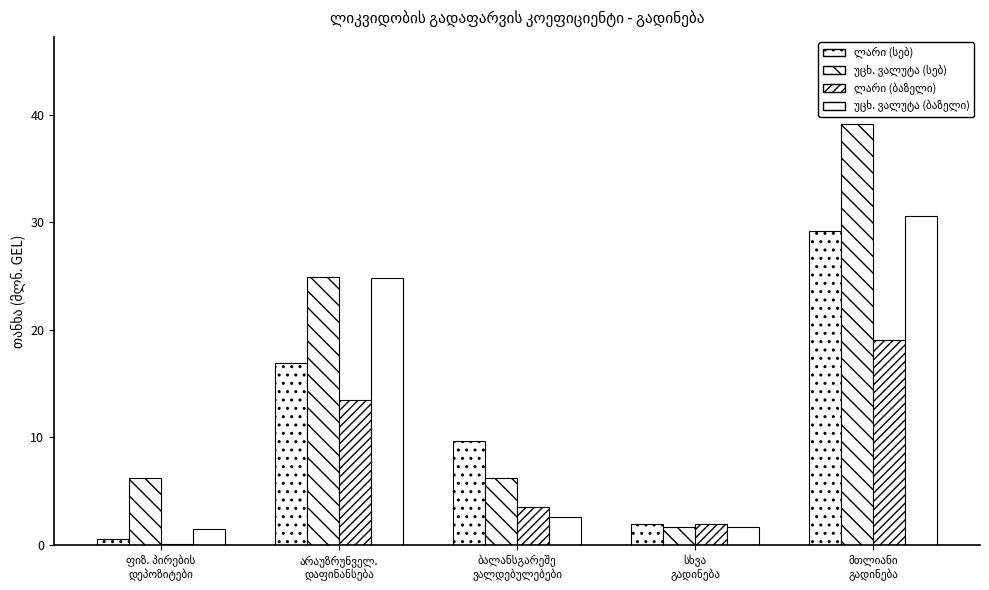

Which series has the largest total across all categories?

უცხ. ვალუტა (სებ)